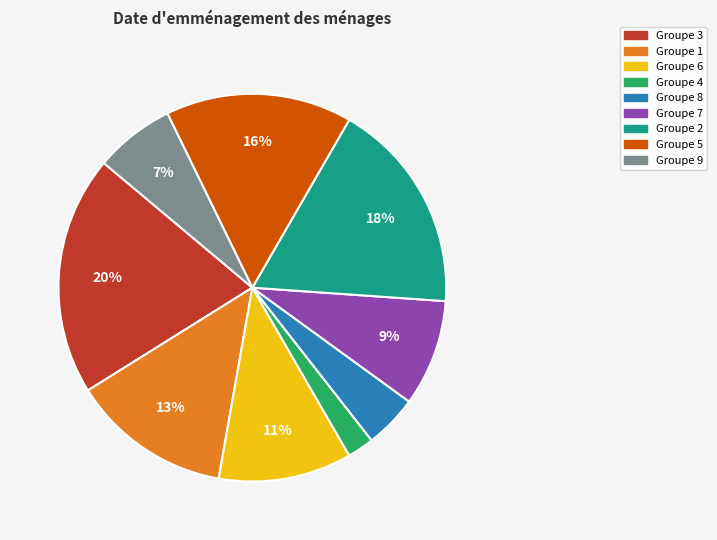

What percentage is the Groupe 2 slice, to the nearest percent?

18%